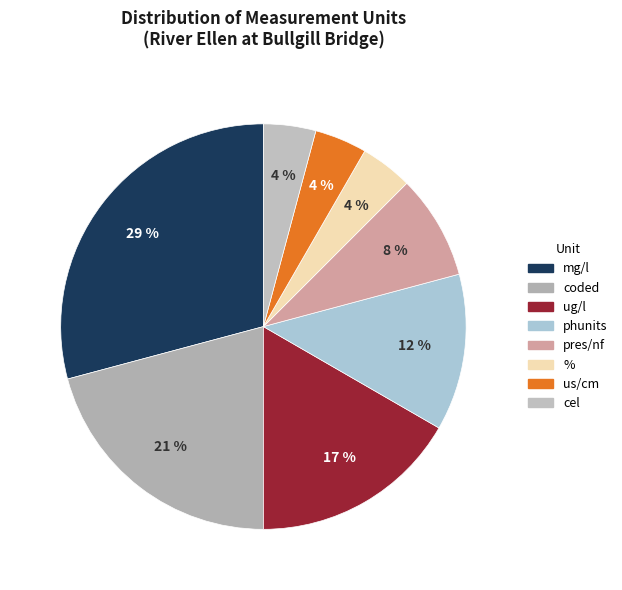

Does phunits account for over 50% of the chart?

No